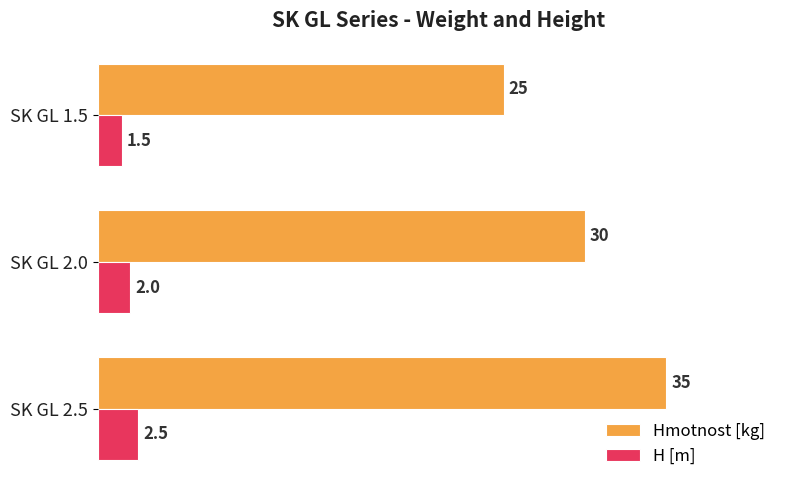

How many distinct data groups are displayed?

2